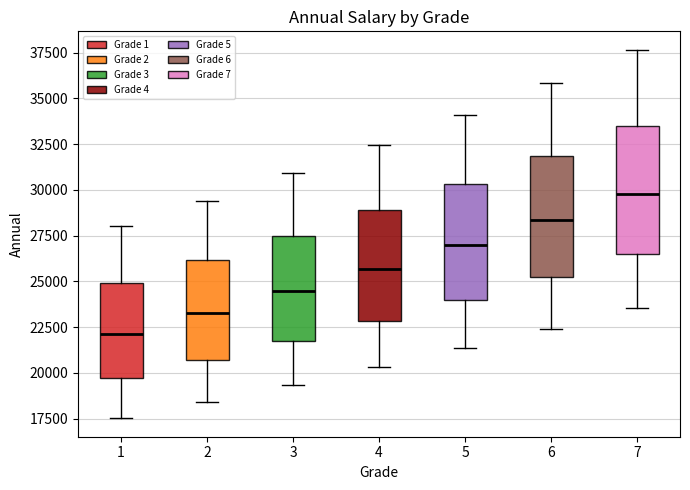

Where does the median line of the box at x = 7 sit on the y-axis? The values are not printed on the chart, so give them approximately, as read against the axis.

30000